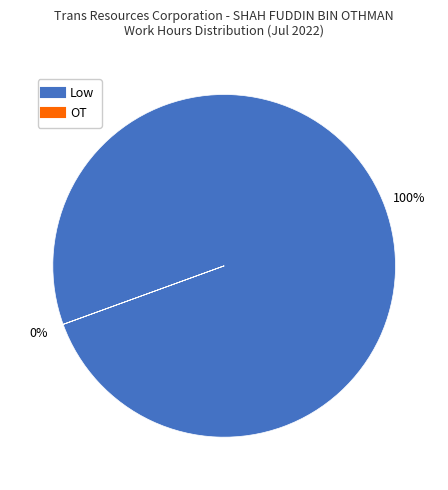

Is there any slice that represents more than half of the pie?

Yes